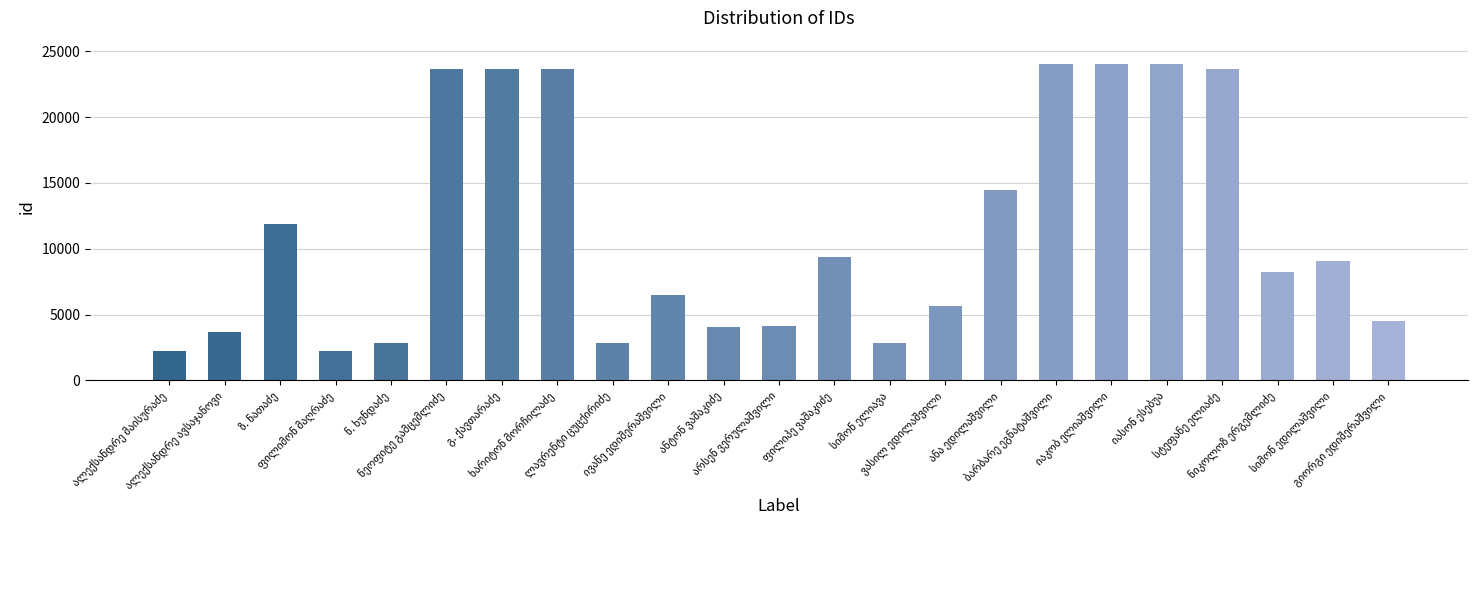

What is the difference between the maximum and minimum values?

21835